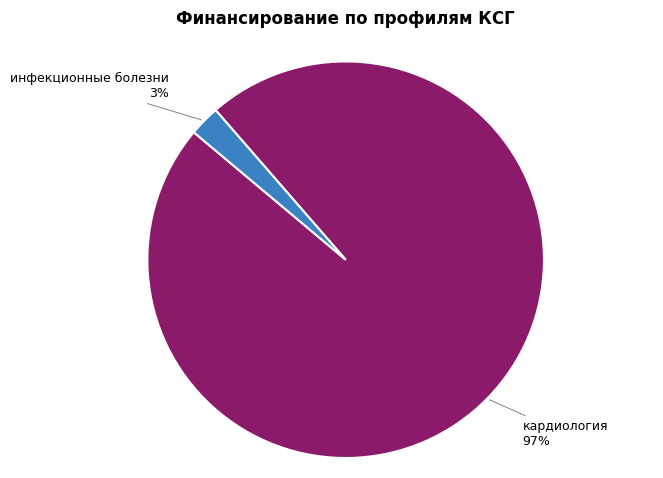

Is there any slice that represents more than half of the pie?

Yes